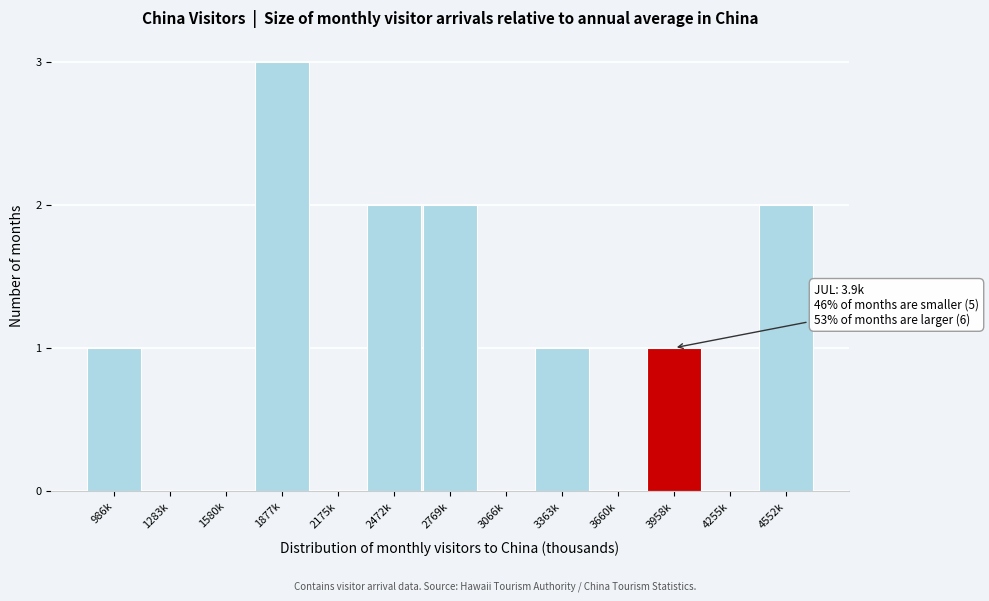

Reading left to right, transcribe all the data shown in this chart.

986k=1	1283k=0	1580k=0	1877k=3	2175k=0	2472k=2	2769k=2	3066k=0	3363k=1	3660k=0	3958k=1	4255k=0	4552k=2